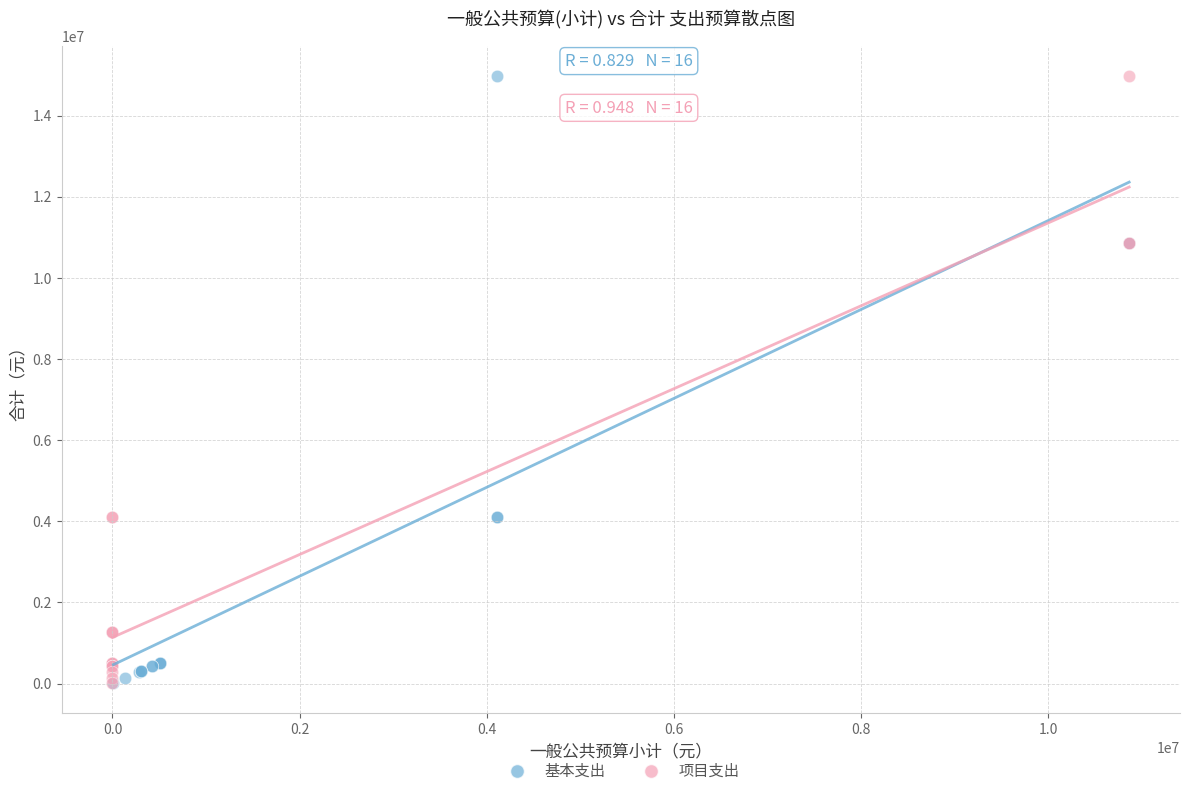

What are all the series names shown in the legend?

基本支出, 项目支出